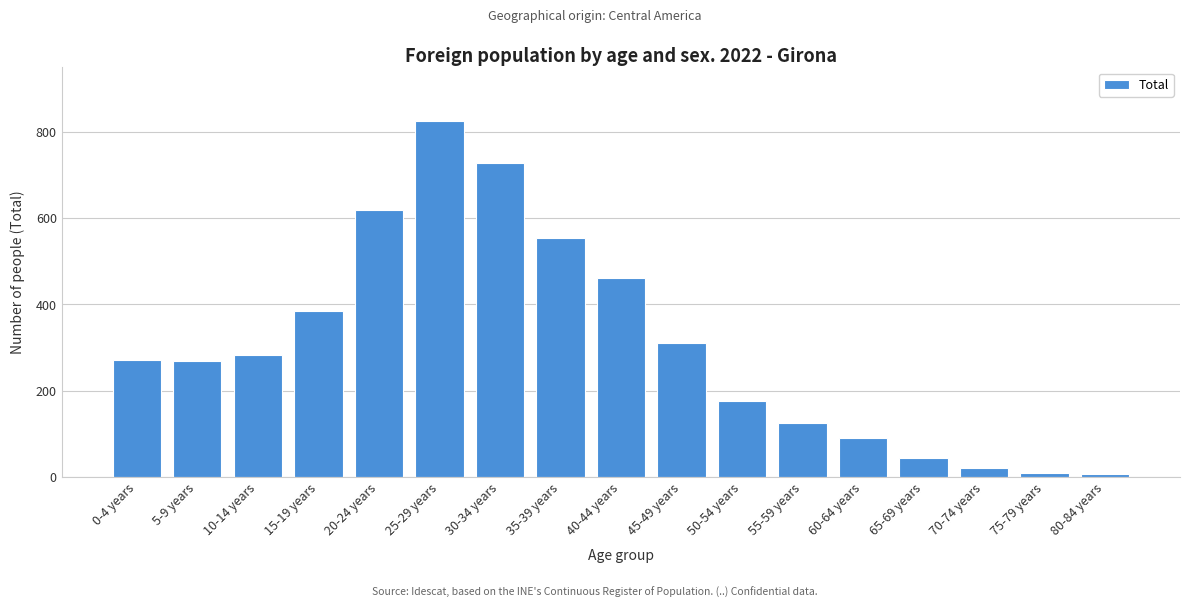

The chart shows a value of 322 at 20-24 years. True or false?

False